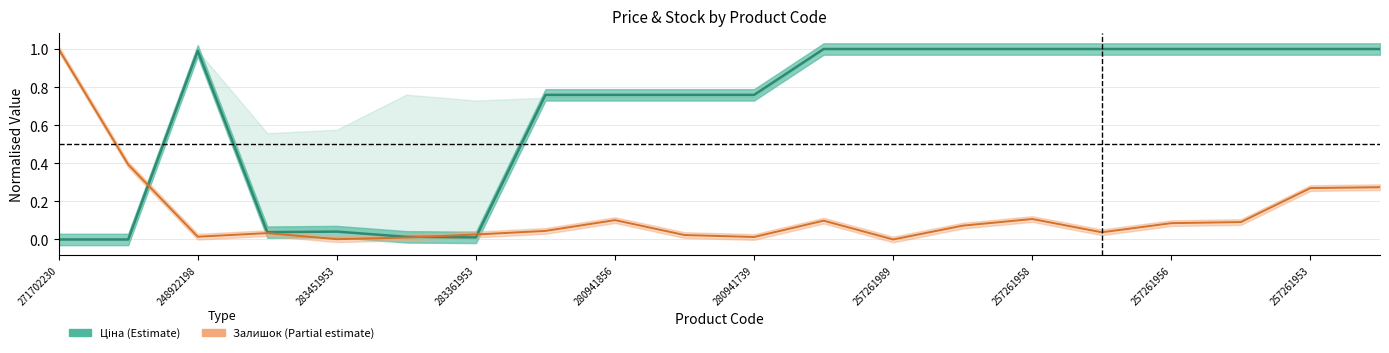

Is this an area chart (filled region under the line)?

No